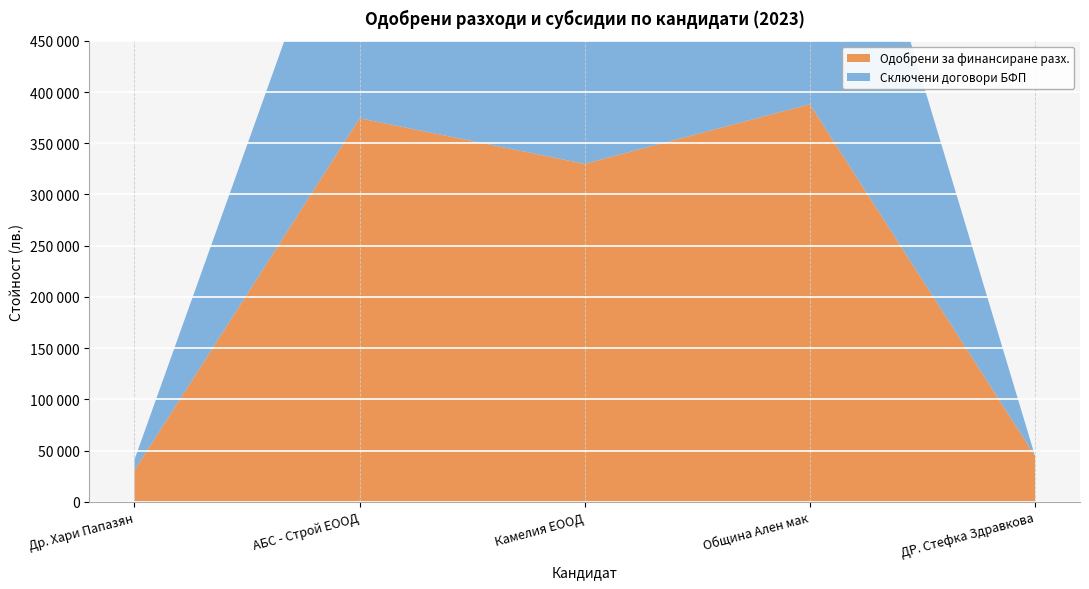

Reading left to right, list all the values displayed in this chart.

Одобрени за финансиране разх.: Др. Хари Папазян=30650.3	АБС - Строй ЕООД=374383.0	Камелия ЕООД=329888.7	Община Ален мак=388123.0	ДР. Стефка Здравкова=44856.0
Сключени договори БФП: Др. Хари Папазян=10537.3	АБС - Строй ЕООД=280787.2	Камелия ЕООД=247416.5	Община Ален мак=388123.0	ДР. Стефка Здравкова=0.0